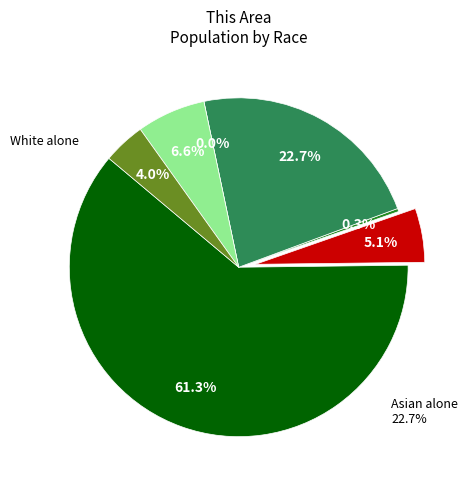

To the nearest percent, what is the average slice percentage?

14%